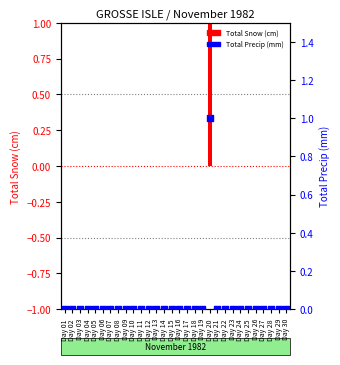

At how many categories does at least one series exceed 0?

1